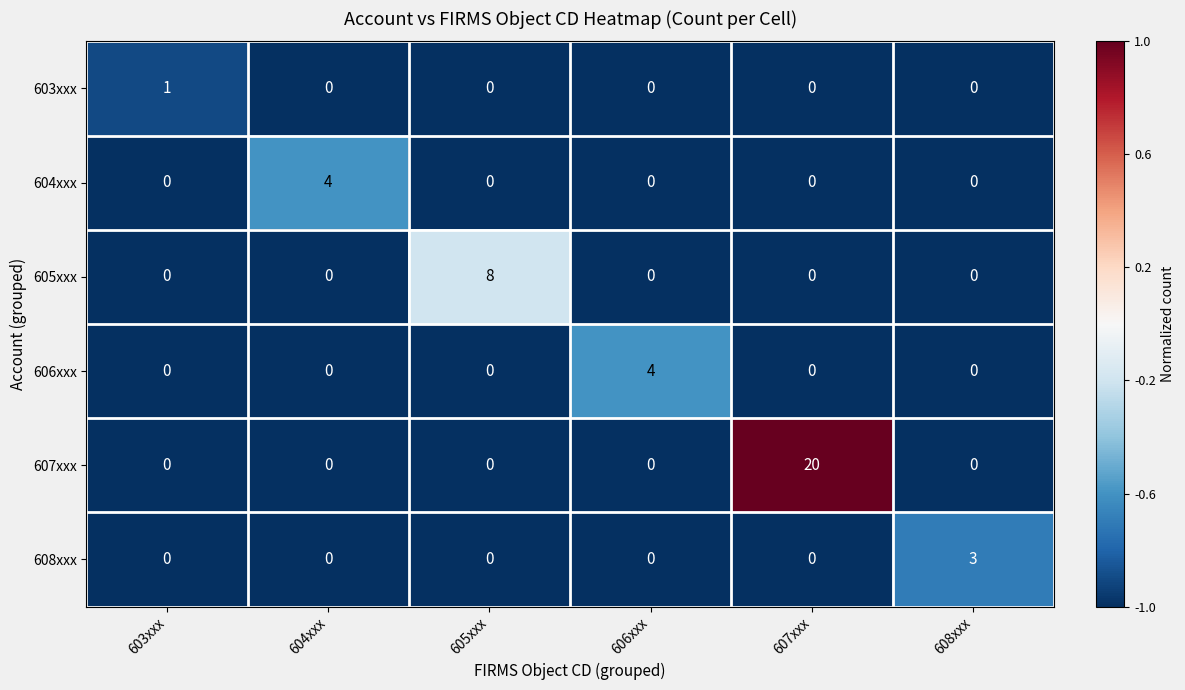

What is the highest value of the 606xxx series?

4